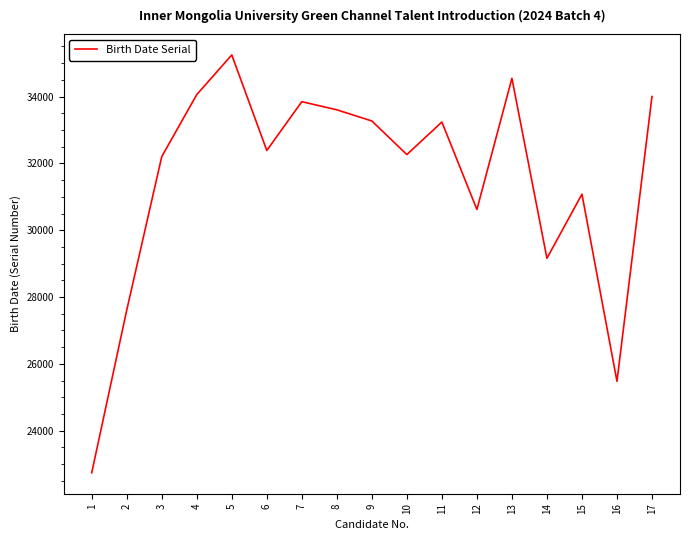

True or false: there are more than 1 points higher than both neighbors.

True